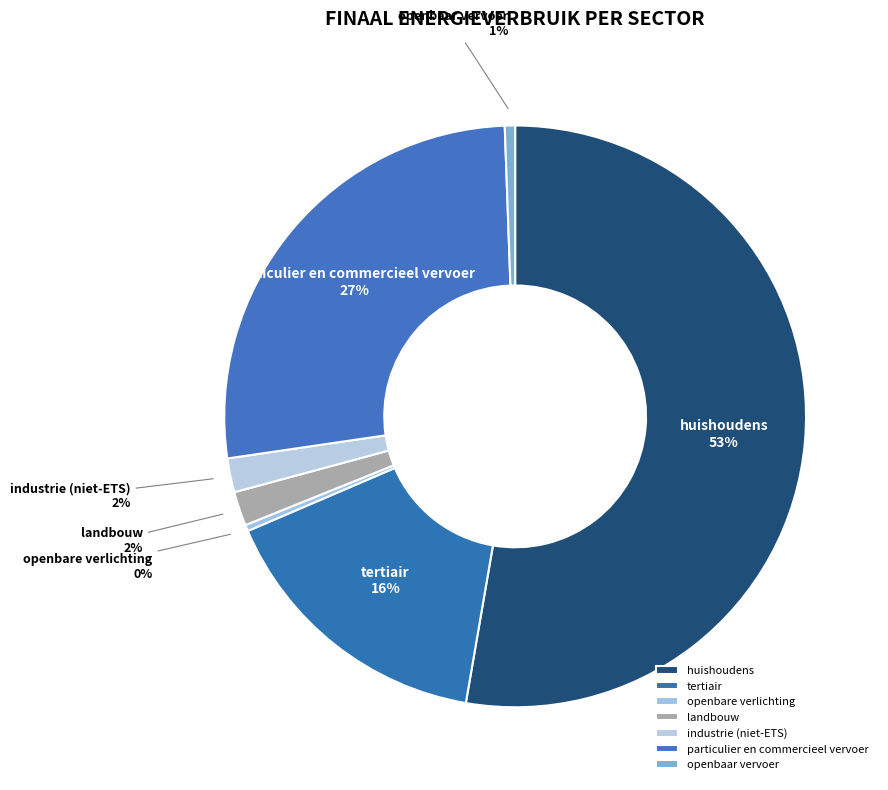

What percentage is the openbaar vervoer slice, to the nearest percent?

1%